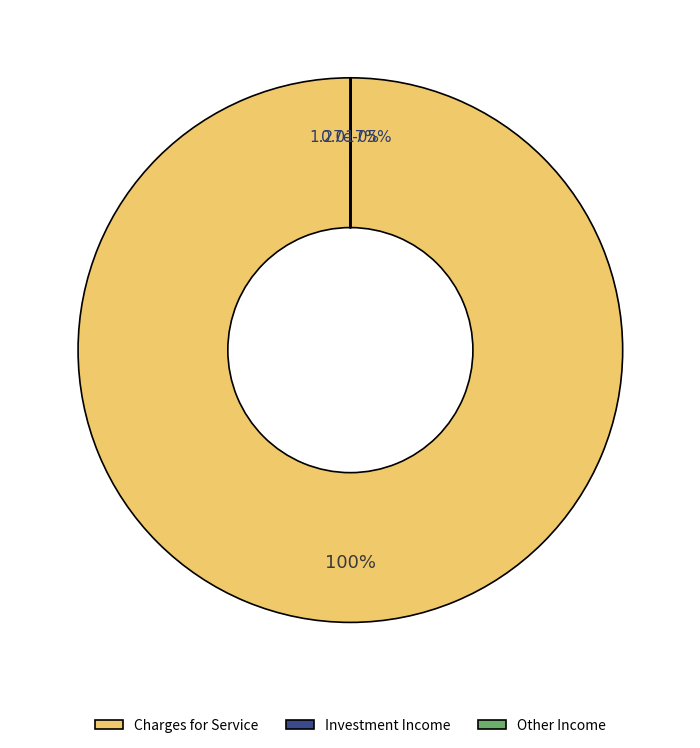

Between Other Income and Charges for Service, which is larger?

Charges for Service